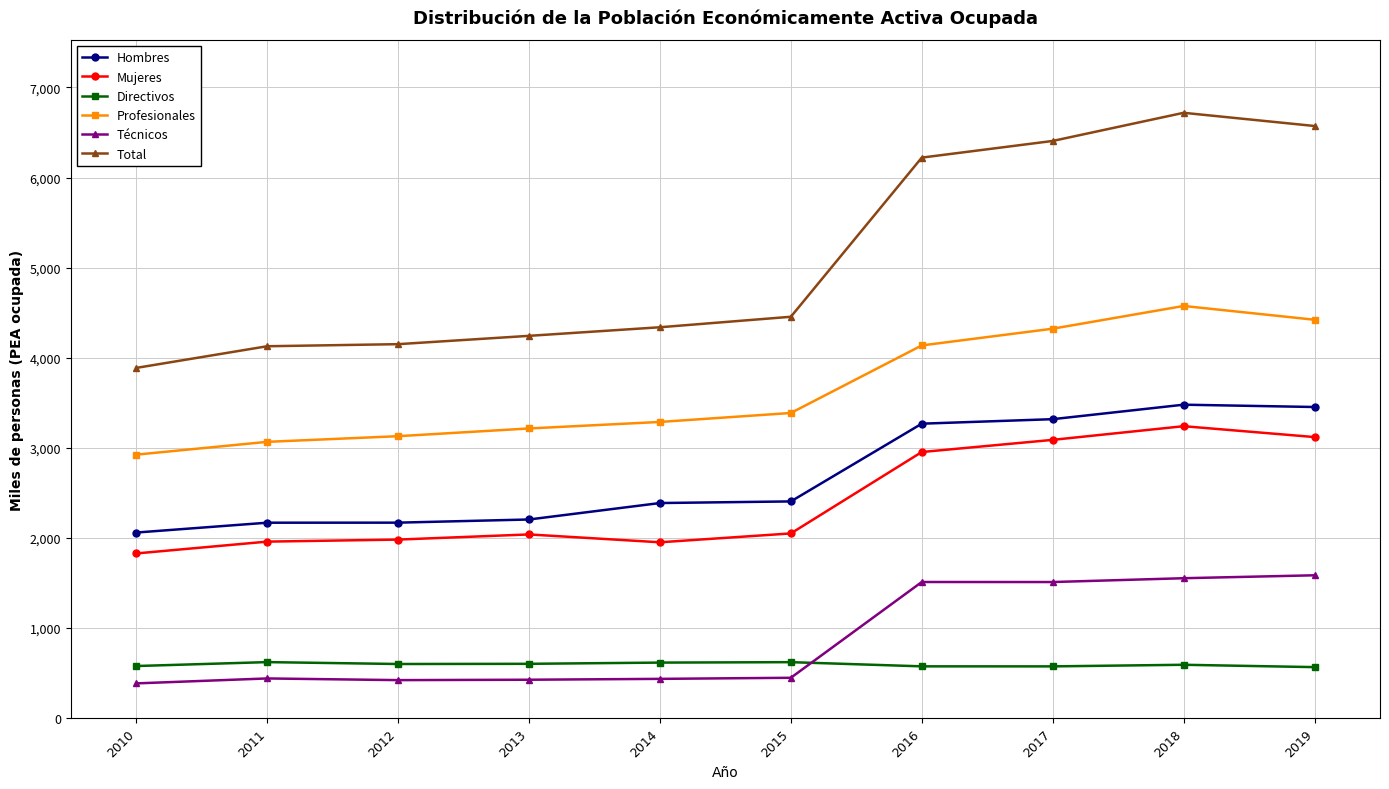

Which series has the largest range (max minus min)?

Total